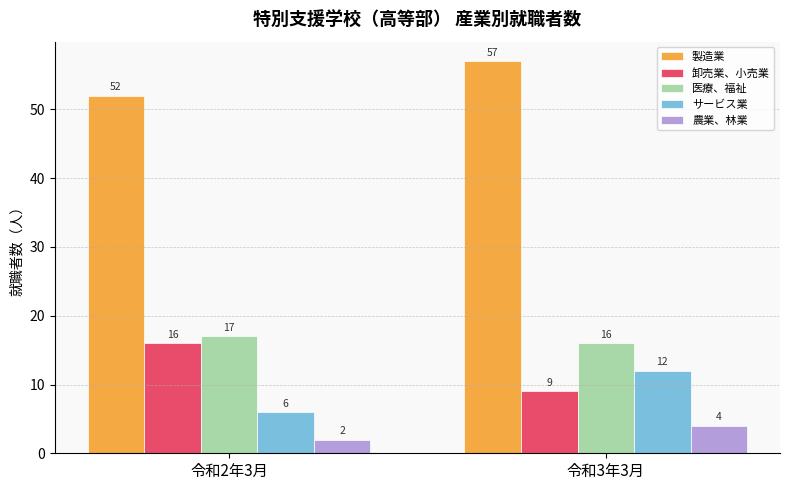

Reading left to right, what are all the values shown in this chart?

製造業: 令和2年3月=52	令和3年3月=57
卸売業、小売業: 令和2年3月=16	令和3年3月=9
医療、福祉: 令和2年3月=17	令和3年3月=16
サービス業: 令和2年3月=6	令和3年3月=12
農業、林業: 令和2年3月=2	令和3年3月=4